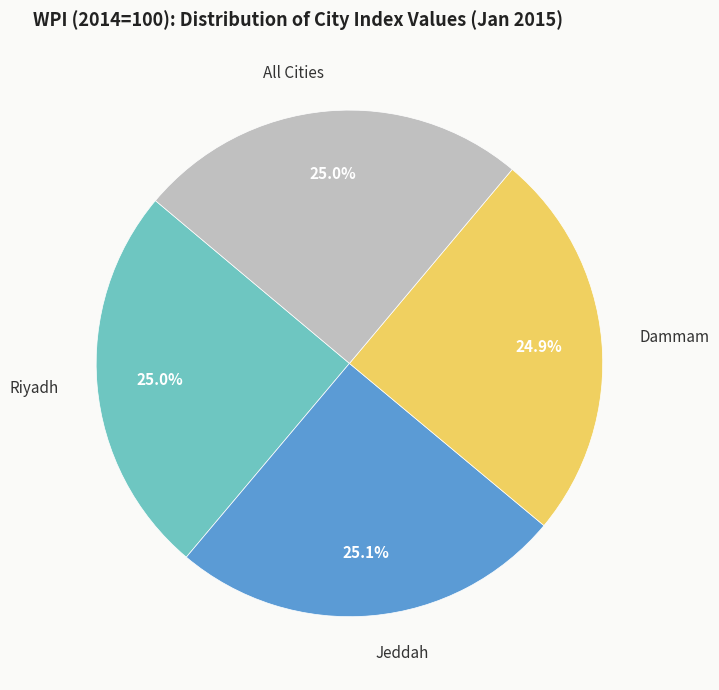

Is there any slice that represents more than half of the pie?

No